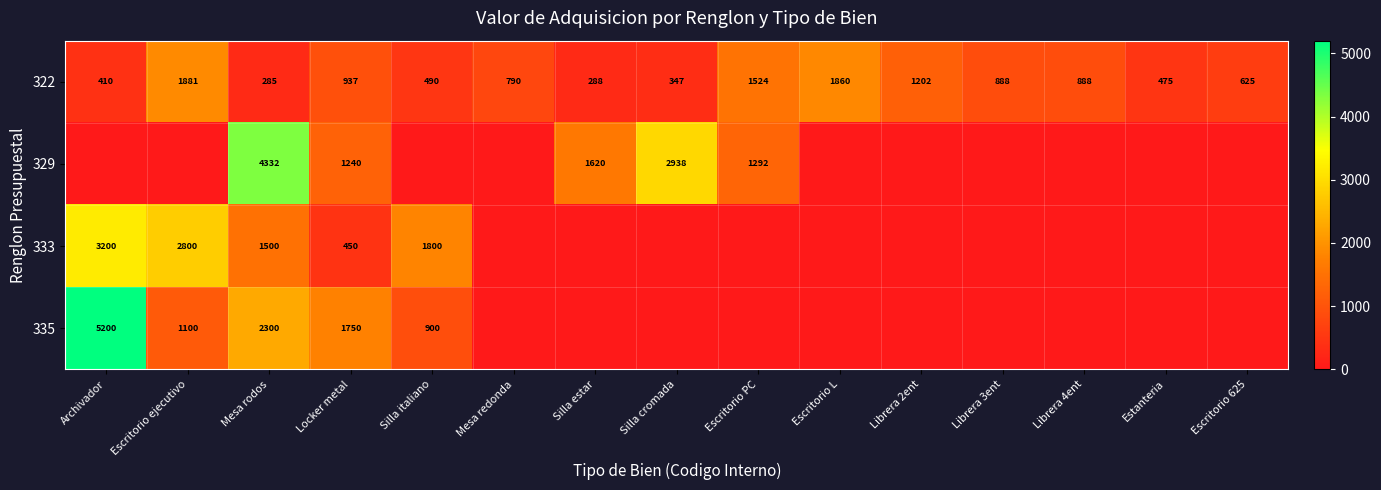

What is the difference between the highest and lowest values at Locker metal?

1300